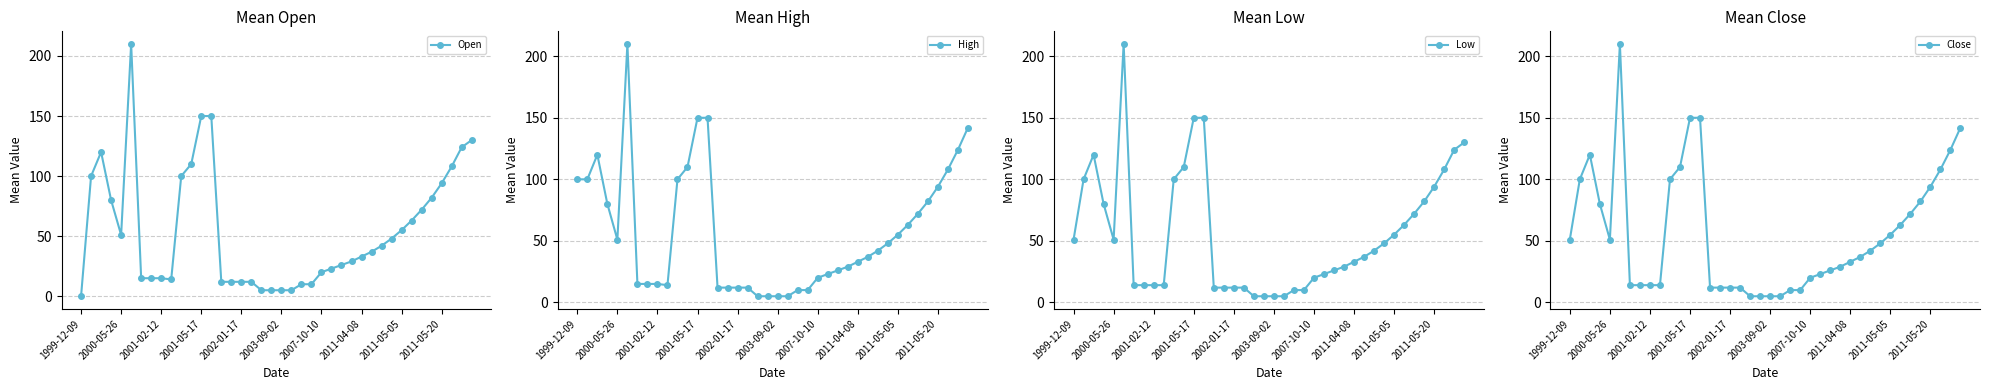

What is the difference between the maximum and second lowest values in the Low series?

205